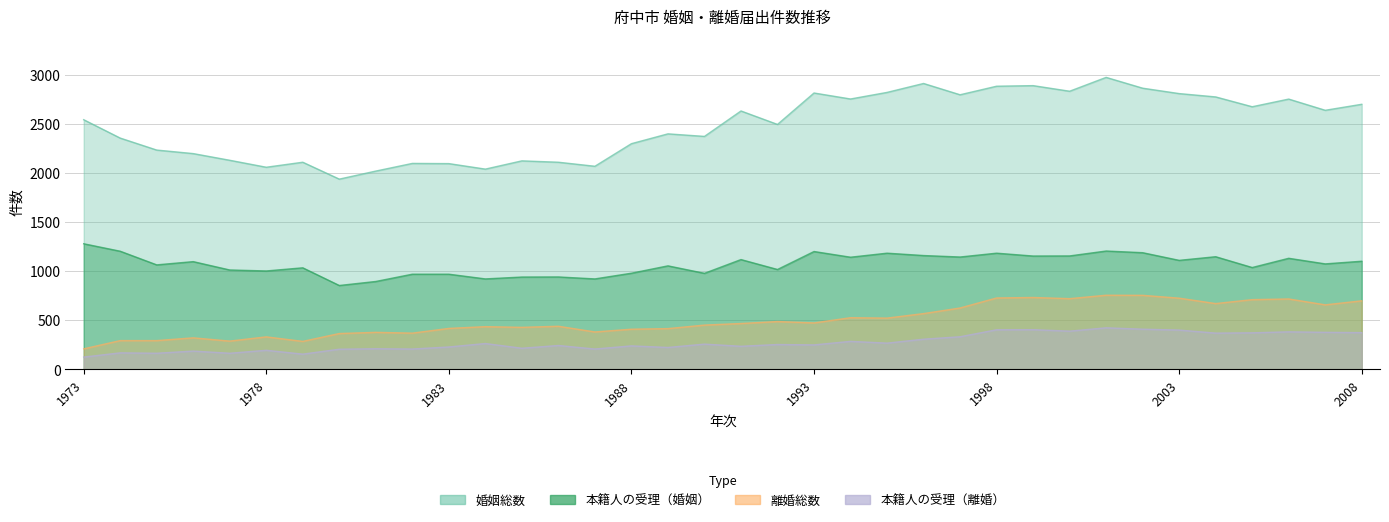

In 婚姻総数, how many points are lower than both neighbors (excluding endpoints)?

11